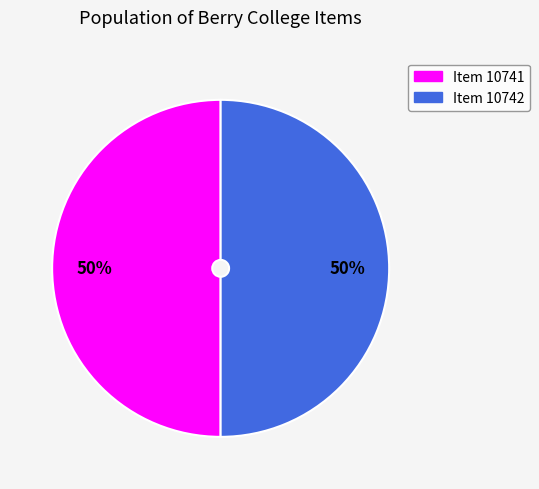

Is it true that Item 10741 is 50% of the pie?

True